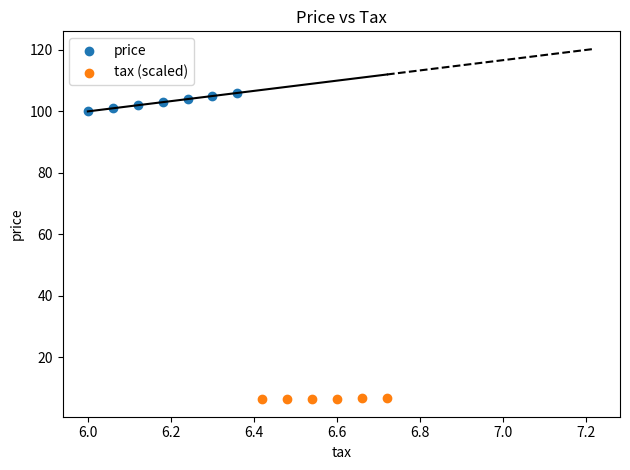

What are all the series names shown in the legend?

price, tax (scaled)